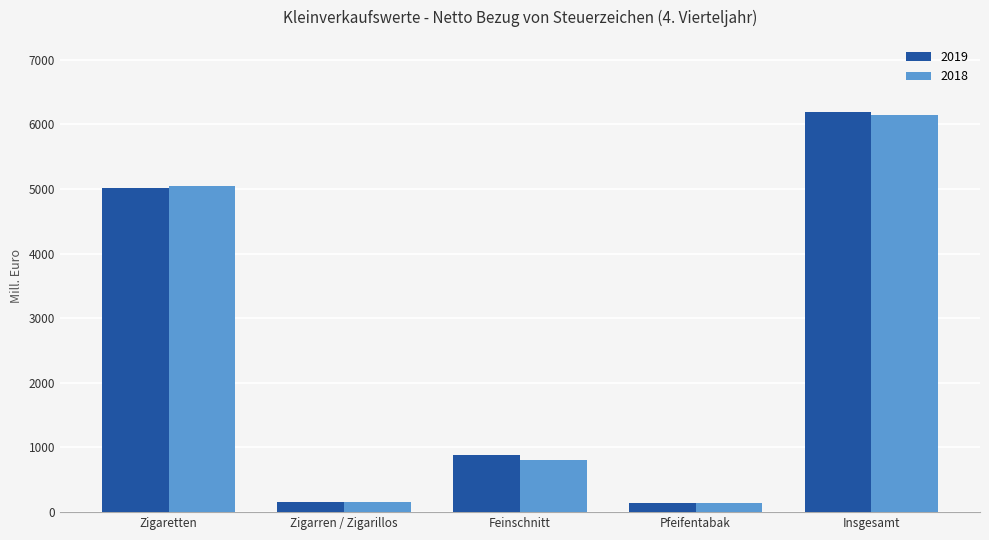

How many groups of bars are there?

5